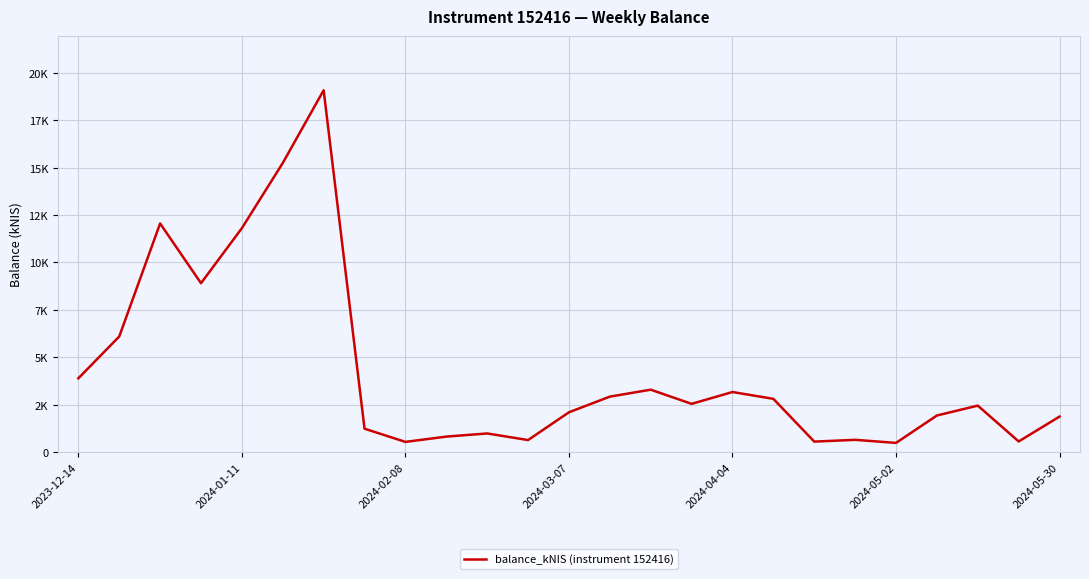

How many points are lower than both their immediate neighbors (excluding endpoints)?

7